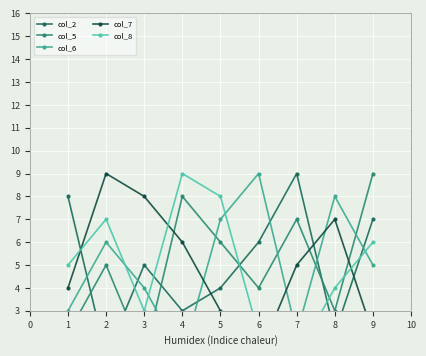

True or false: col_5 and col_2 cross at least once.

True